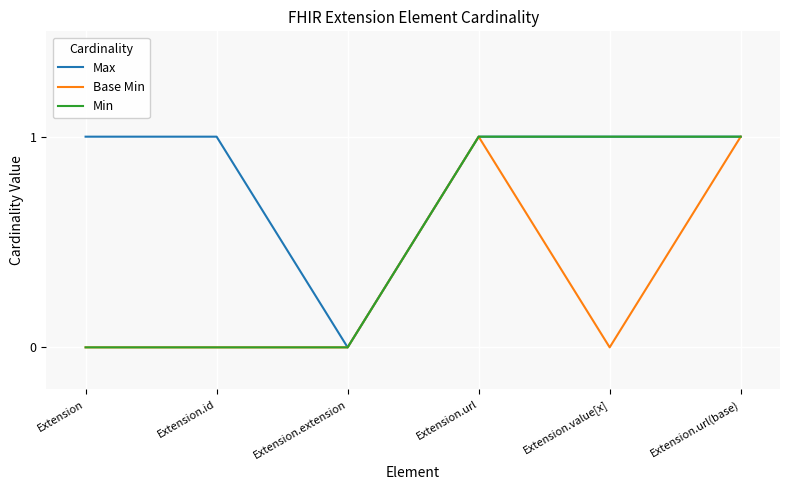

Which series has the largest total across all categories?

Max